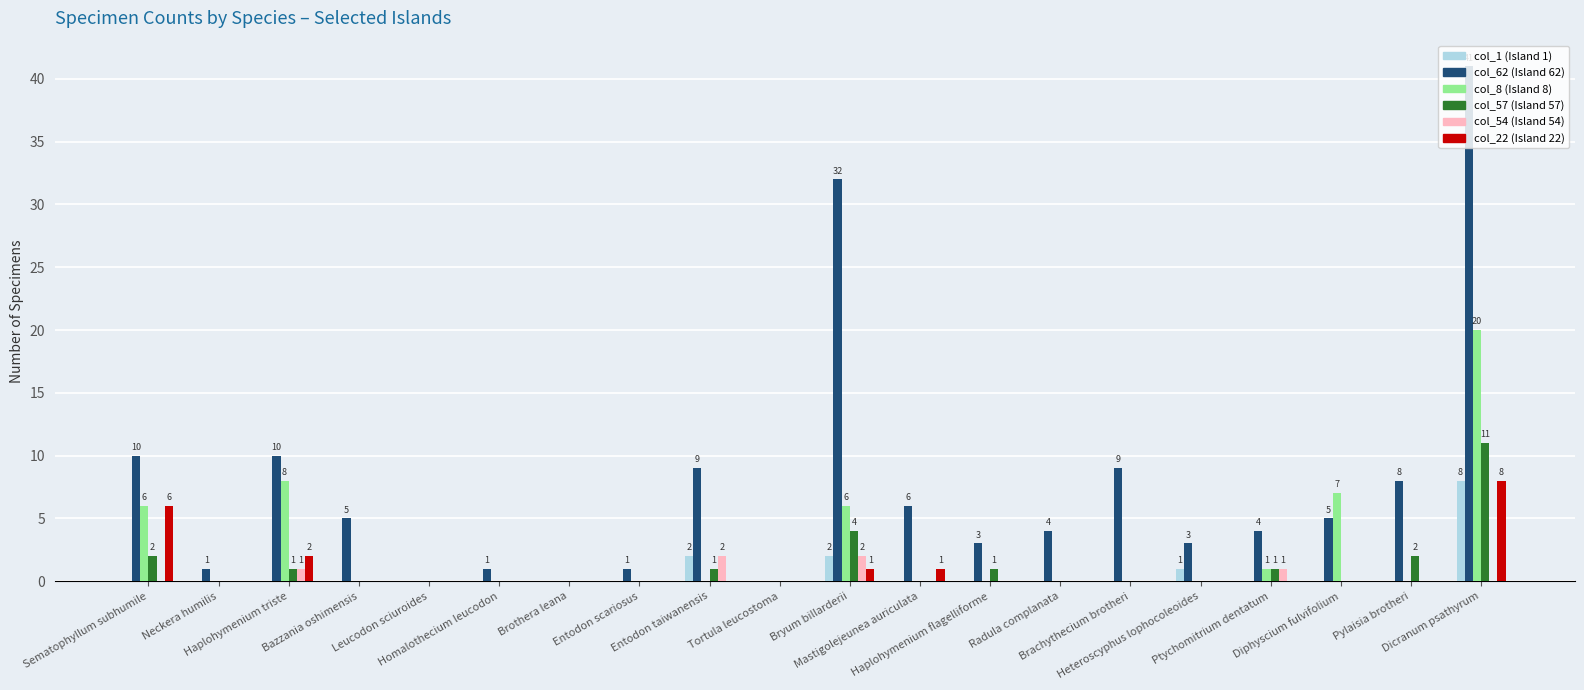

What is the maximum value shown in the chart?

41